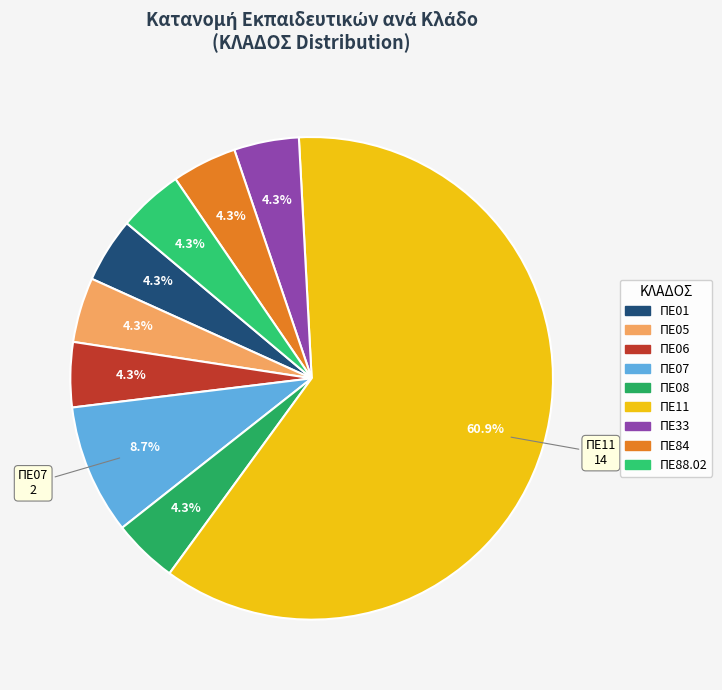

Which slice is the smallest?

ΠΕ01